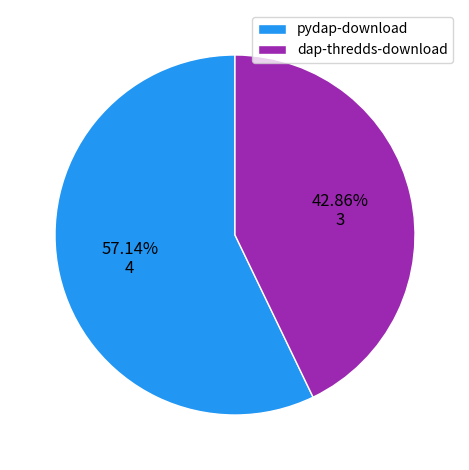

How much of the chart is everything except dap-thredds-download?

57.1%